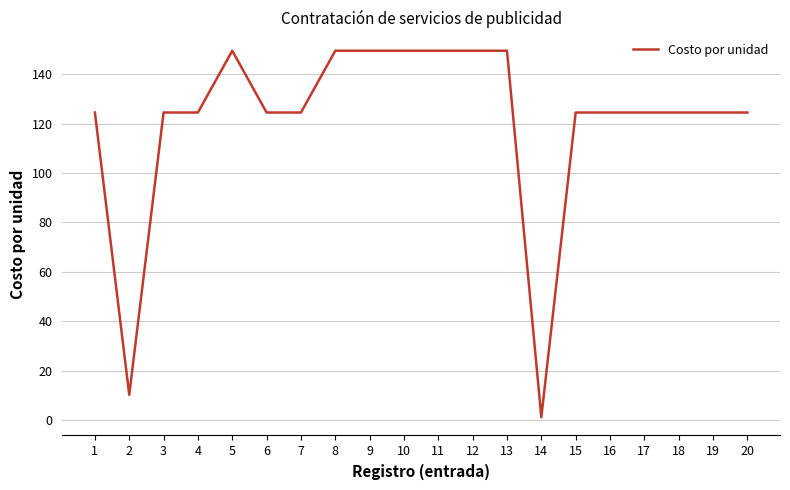

What value does the data have at 3?

124.5